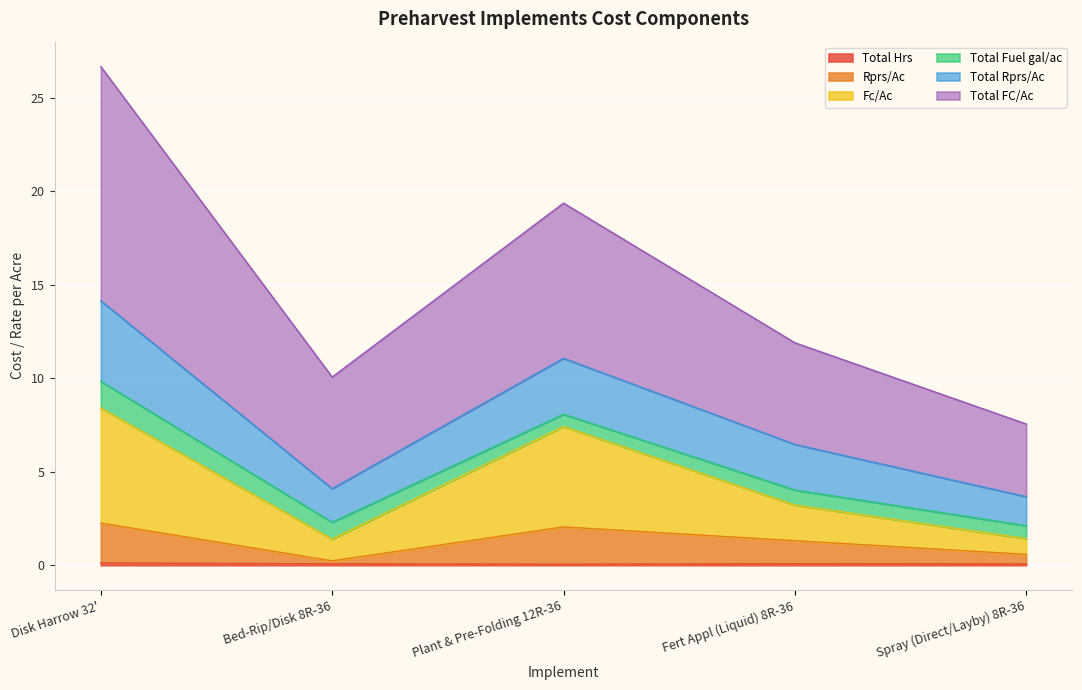

Does the chart display data point markers on the line(s)?

No